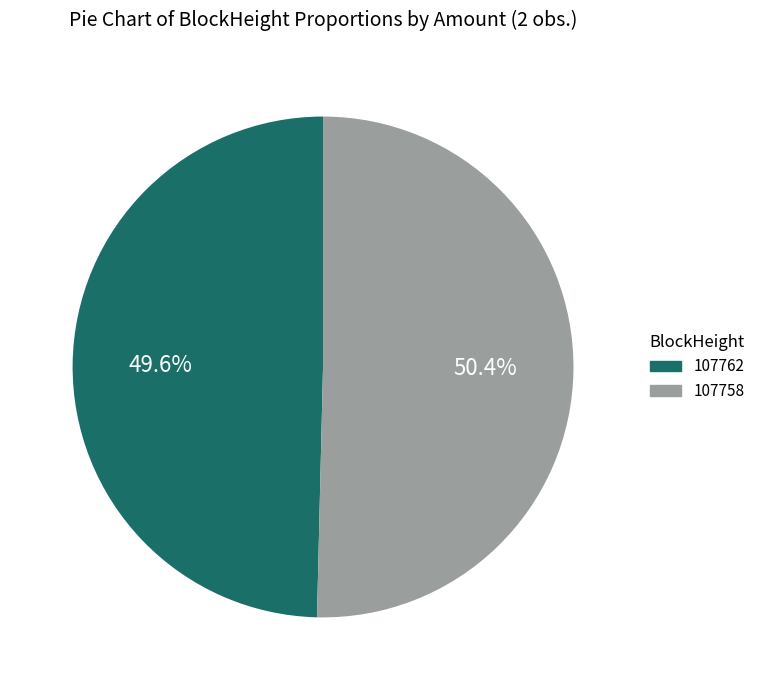

What portion of the pie excludes 107762?

50.4%